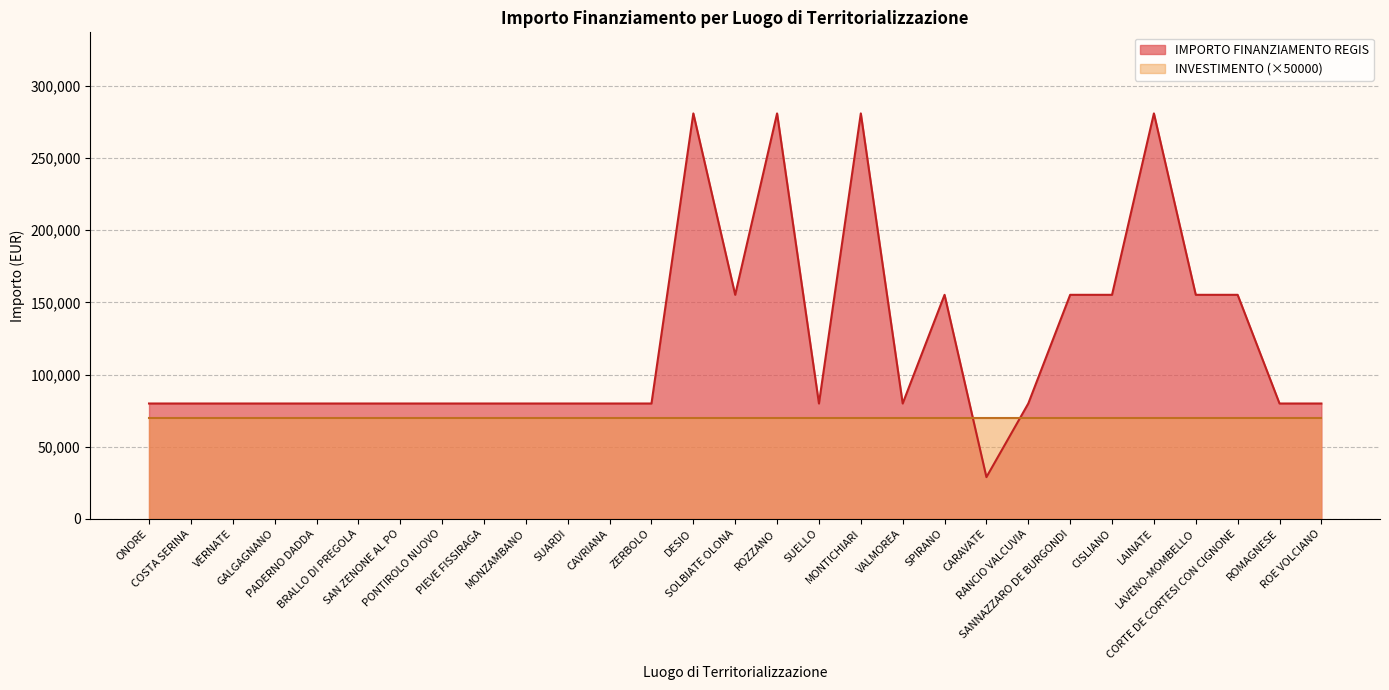

Which has a higher value, MONTICHIARI or ROZZANO?

MONTICHIARI